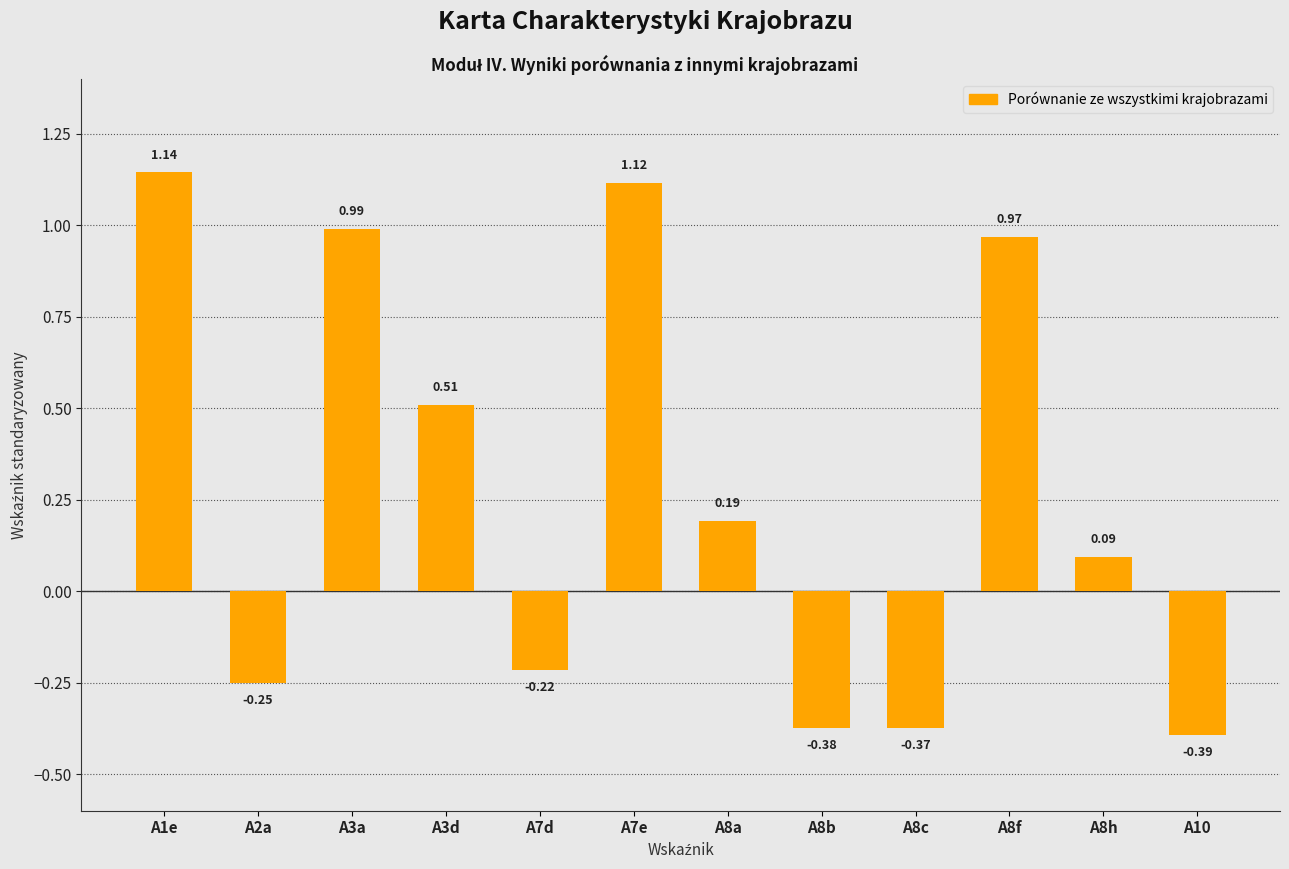

How many data points are above 0?

7